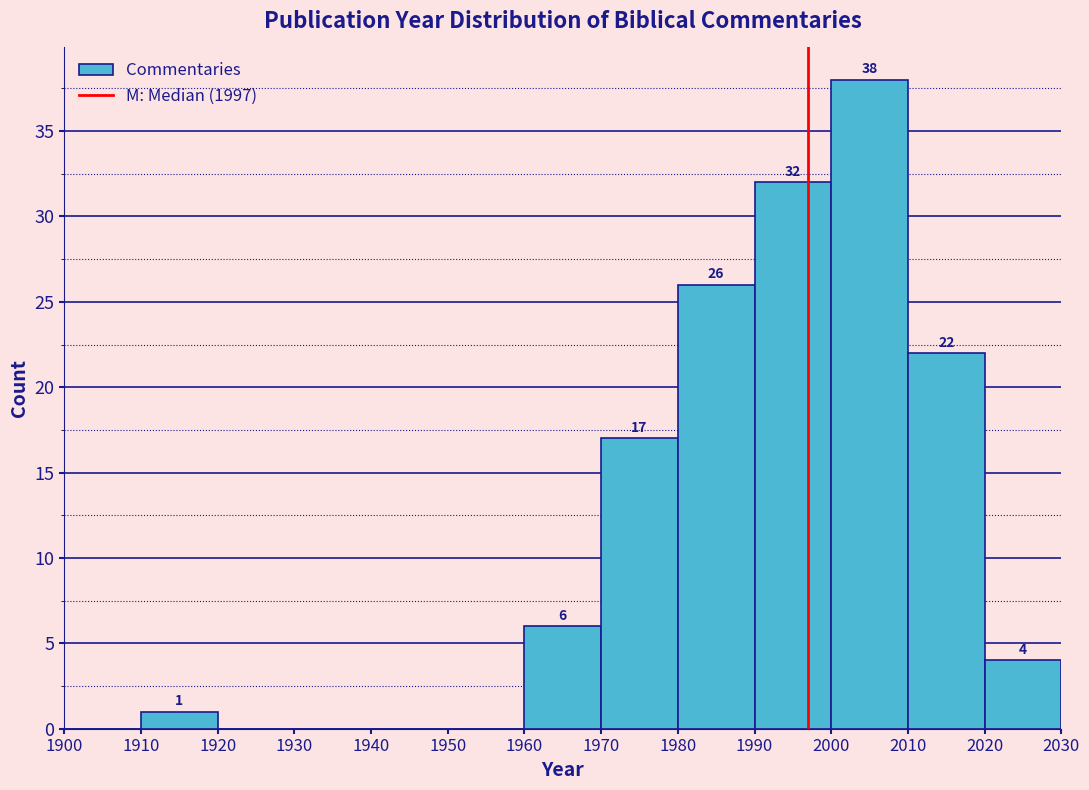

Over which range of the x-axis is the bar tallest?

2000 to 2010